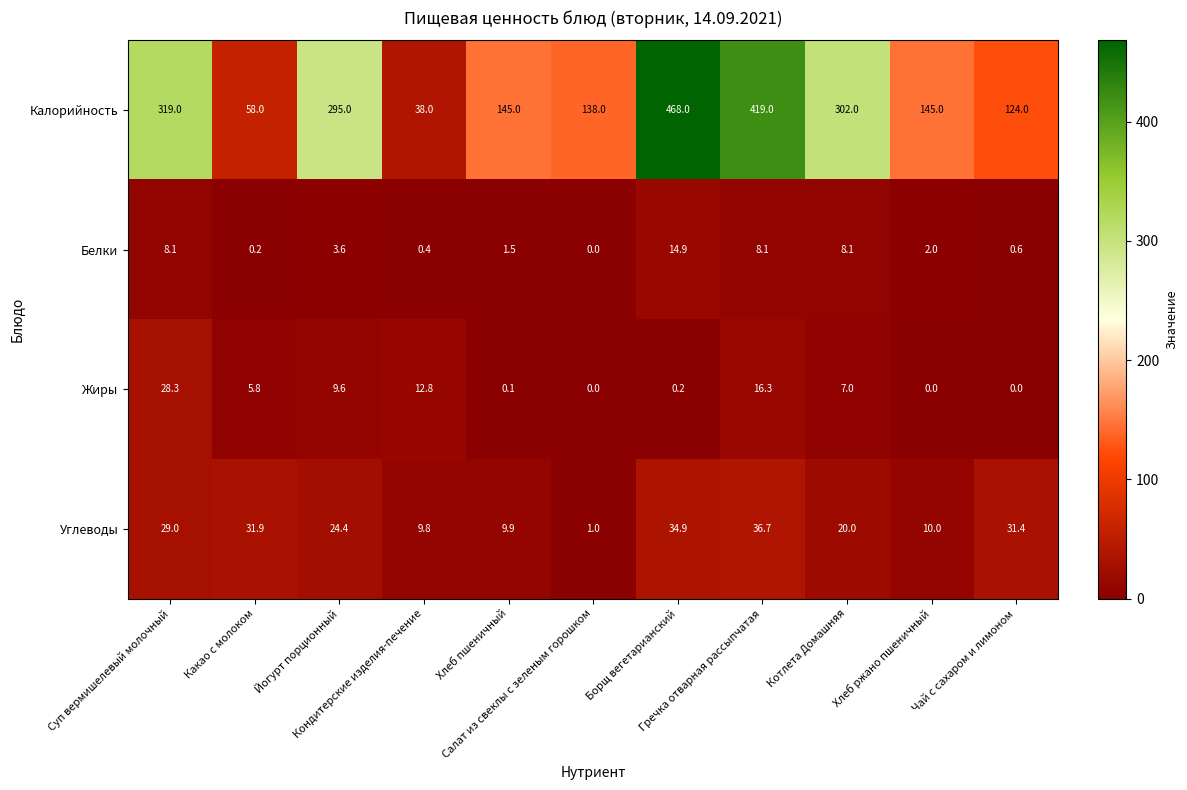

At which category is the sum across all series the highest?

Борщ вегетарианский